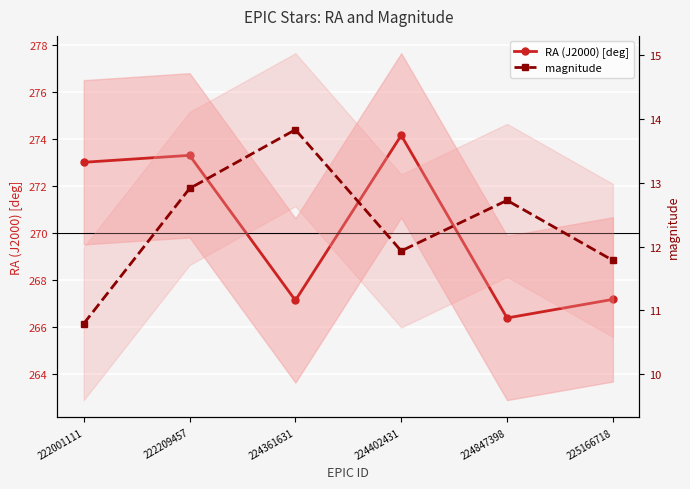

Rank the series by their average value, from highest to lowest.

RA (J2000) [deg], magnitude